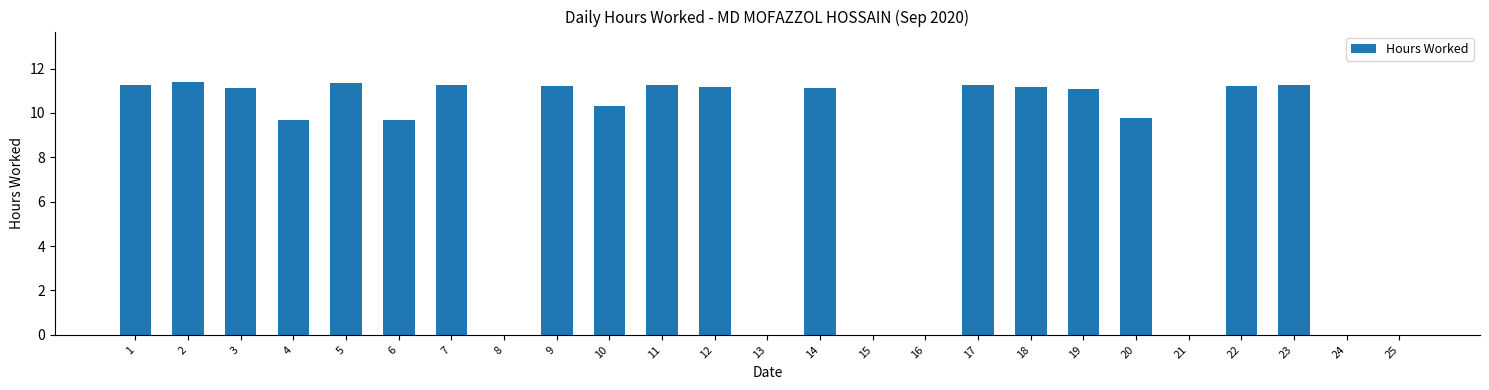

What is the ratio of the value at 19 to the value at 14?

1.0